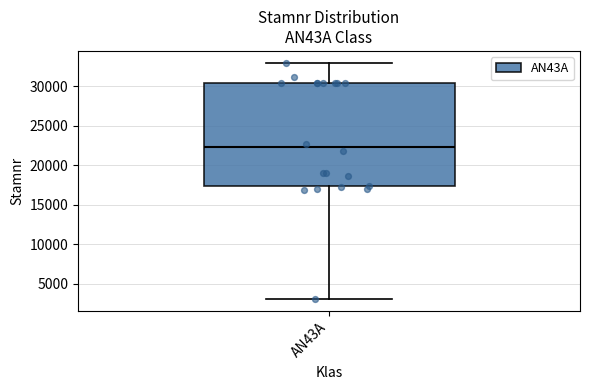

Read this box plot against the y-axis: the position of the median line, the range covered by the box, and the ends of both whiskers. The values are not printed on the chart, so give them approximately, as read against the axis.

median 22000, box 17500 to 30500, whiskers 3000 to 33000